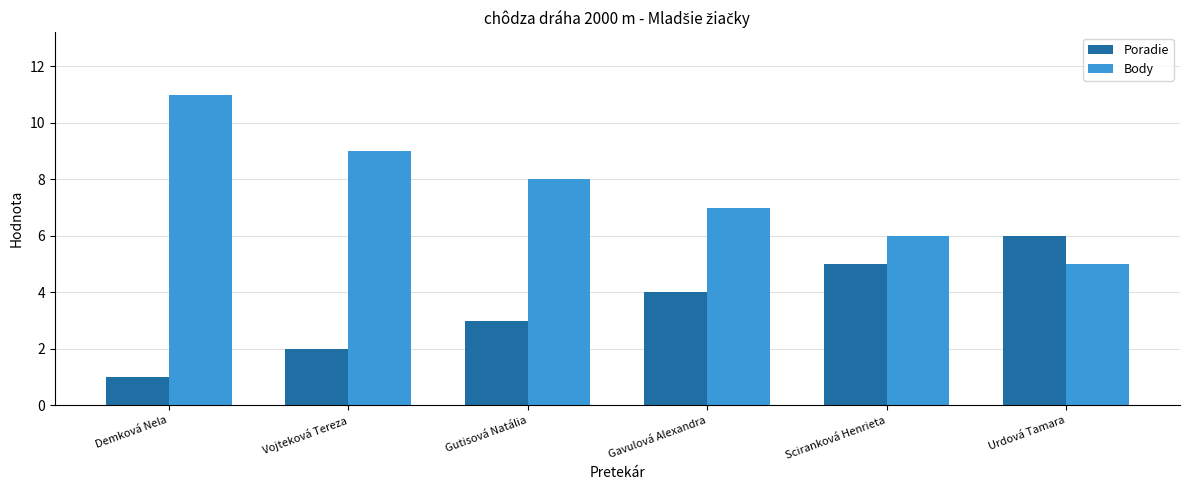

What is the difference between the highest and lowest values at Vojteková Tereza?

7